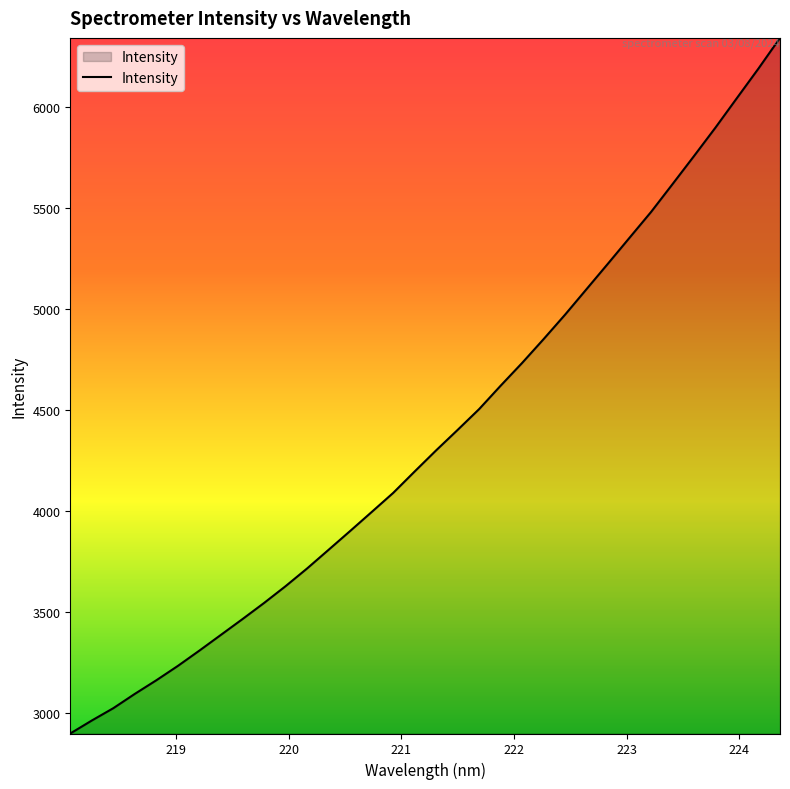

What is the minimum value shown in the chart?

2899.6